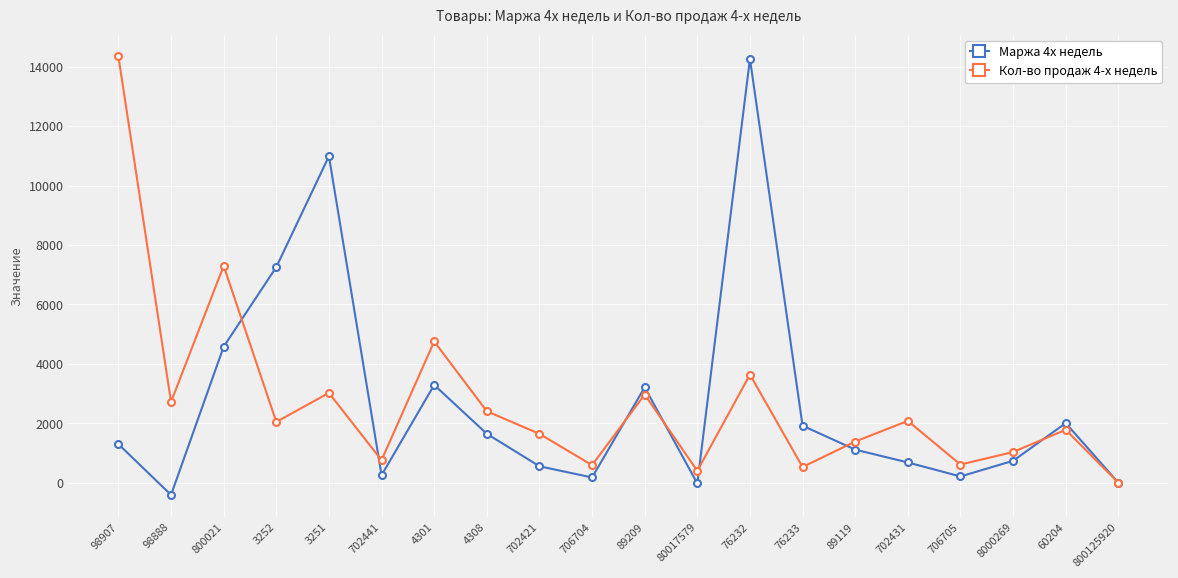

How many interior local peaks does the Маржа 4х недель series have?

5